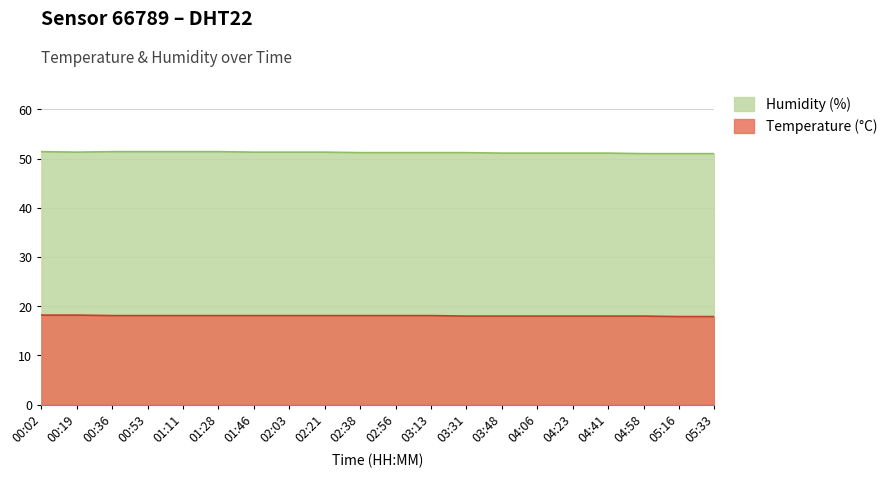

What is the minimum value shown in the chart?

17.9